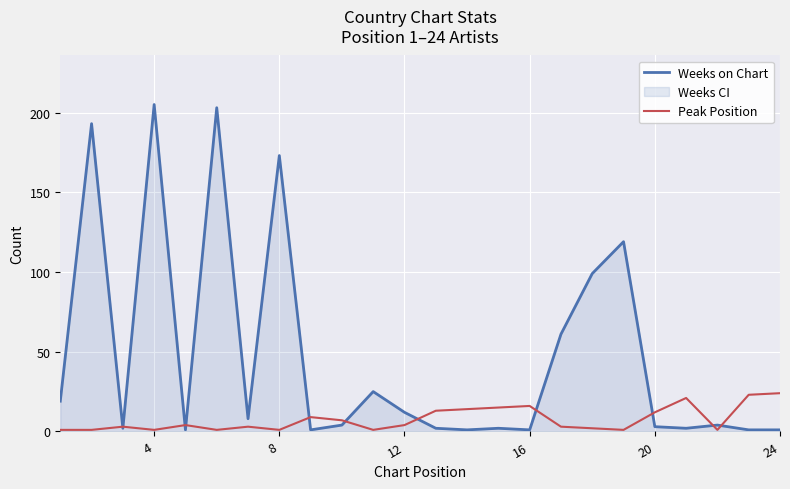

What is the difference between the second highest and second lowest values in the Peak Position series?

22